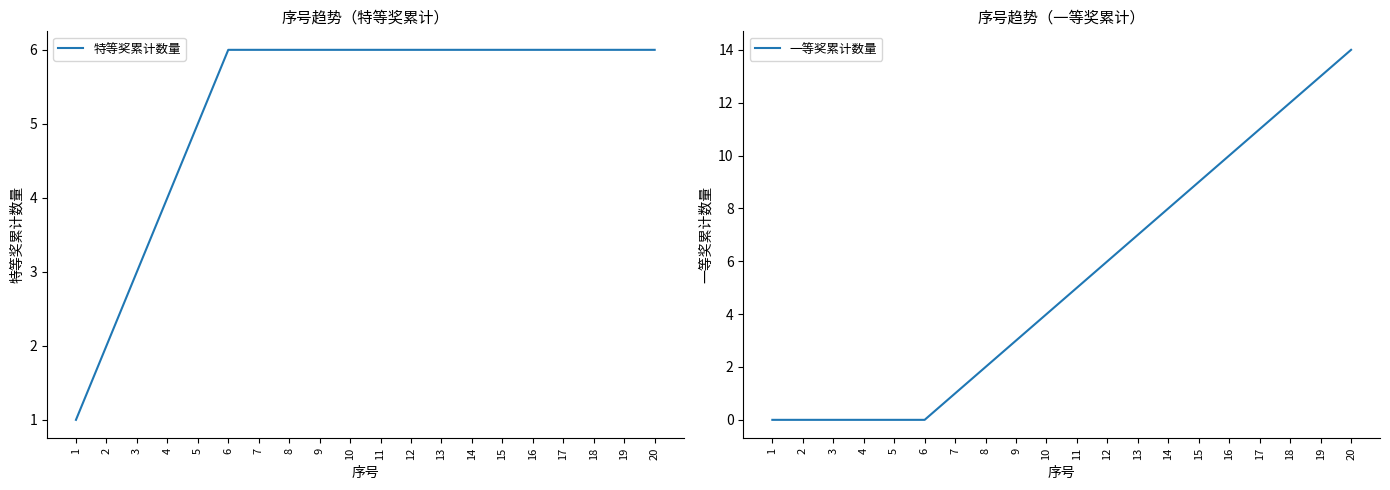

Which series has the largest total across all categories?

特等奖累计数量